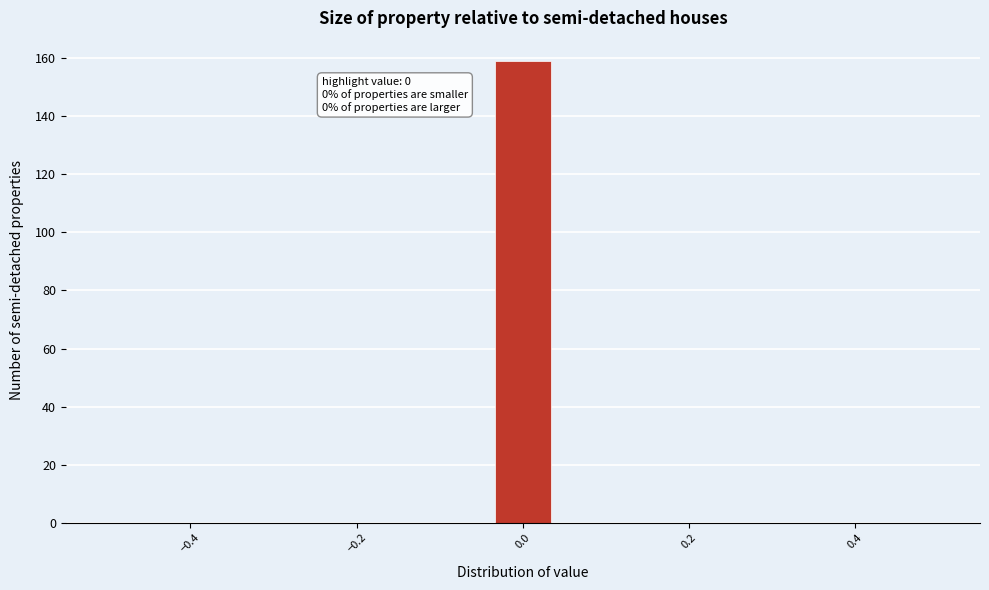

Around what value on the x-axis is the tallest bar? Give the approximate position of its centre, as read against the axis.

0.00